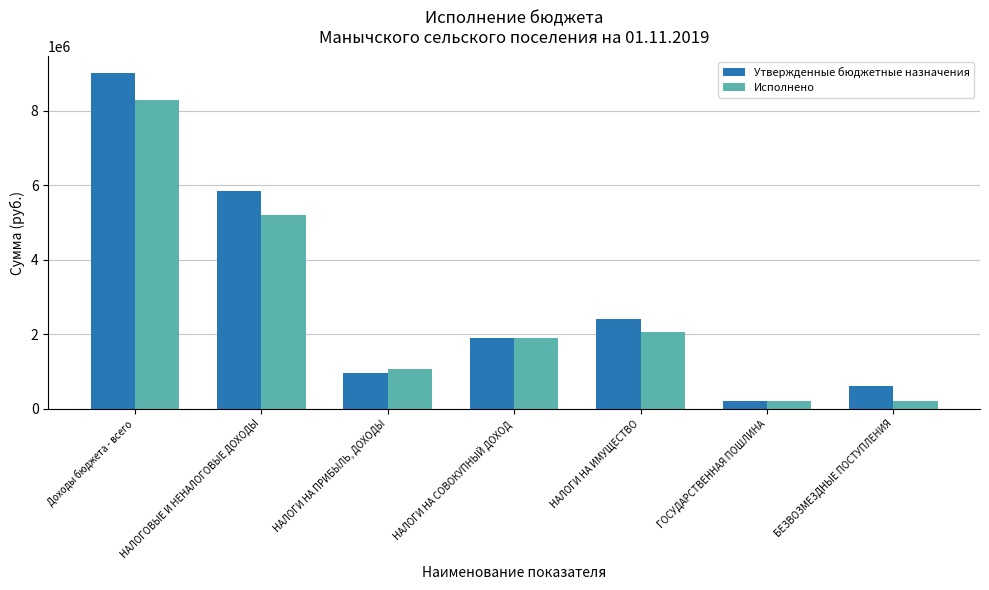

At which label does Исполнено reach its peak?

Доходы бюджета - всего